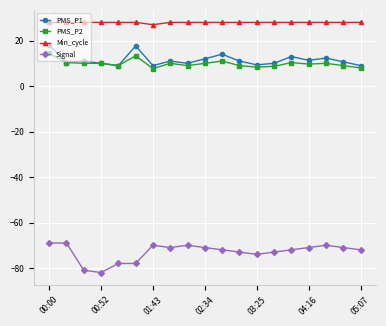

True or false: Signal has more than 0 interior local peaks.

True